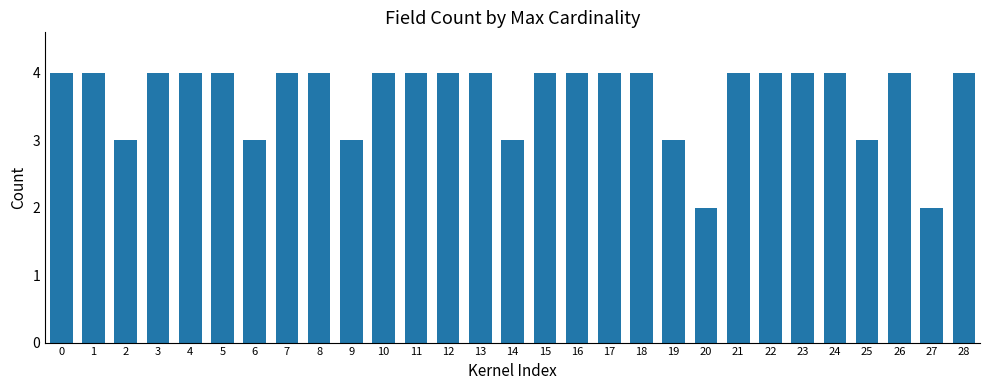

Does the chart contain stacked bars?

No